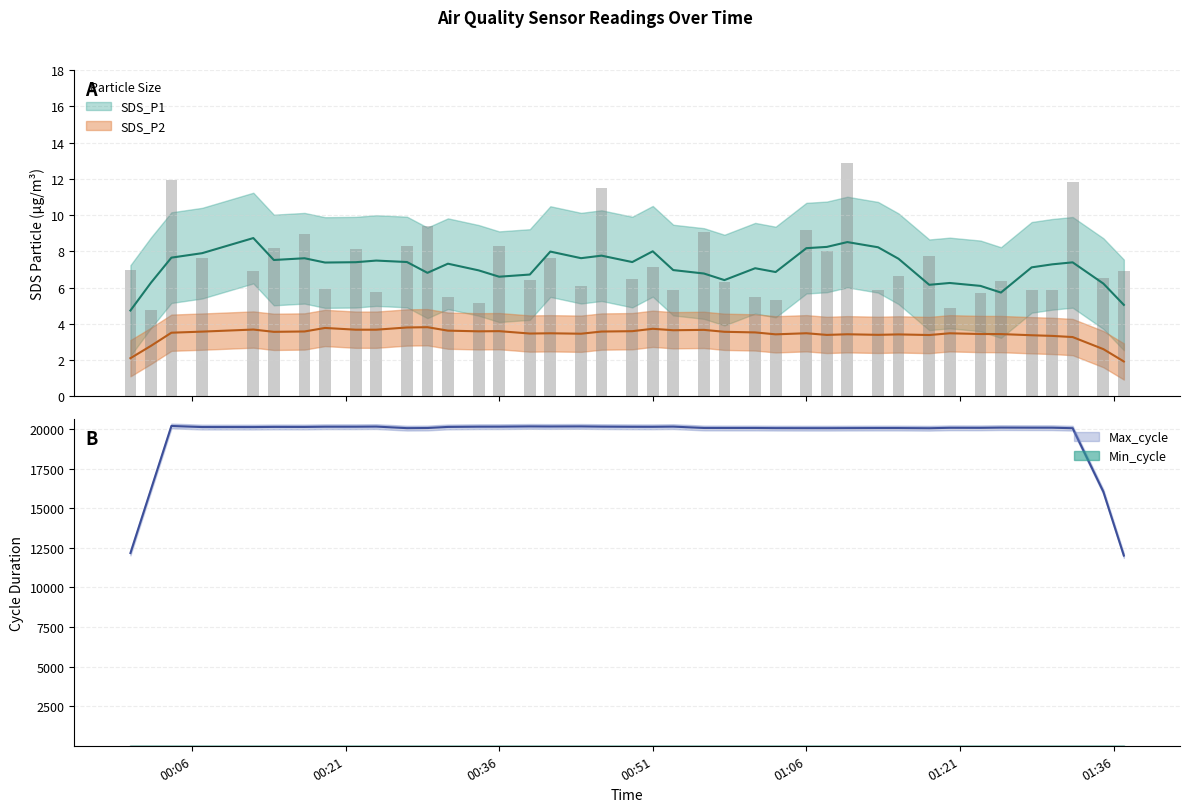

Reading left to right, list all the values displayed in this chart.

7.0	4.8	11.9	7.7	6.9	8.2	8.9	5.9	8.1	5.8	8.3	9.4	5.5	5.2	8.3	6.4	7.7	6.1	11.5	6.5	7.1	5.9	9.1	6.3	5.5	5.3	9.2	8.0	12.9	5.8	6.7	7.7	4.8	5.7	6.3	5.8	5.9	11.8	6.5	6.9